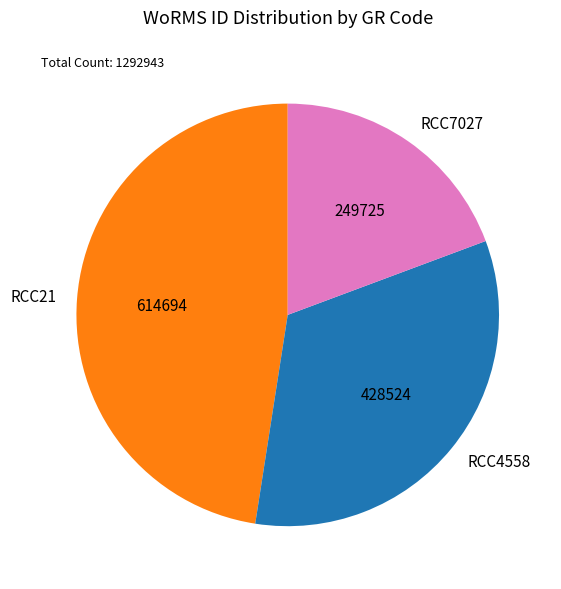

How many segments does this pie chart have?

3